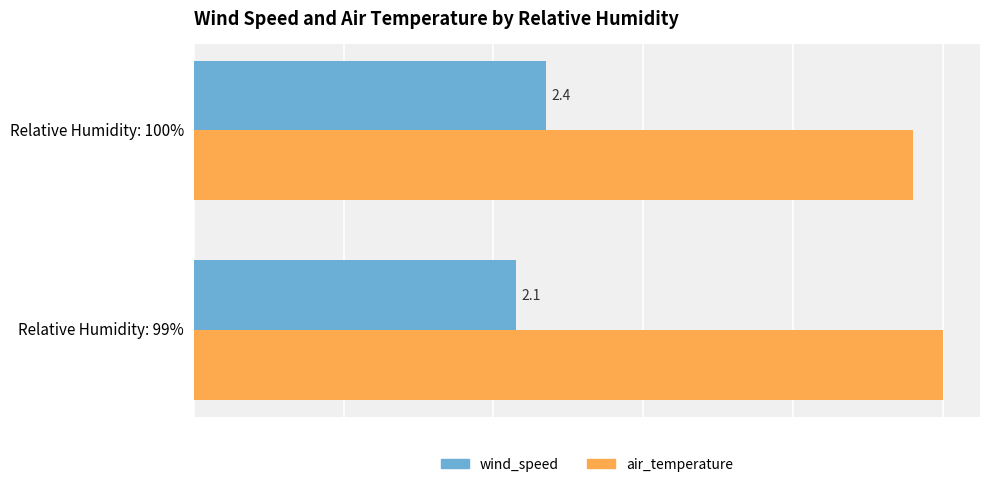

List the labels in order of air_temperature value, smallest first.

Relative Humidity: 100%, Relative Humidity: 99%